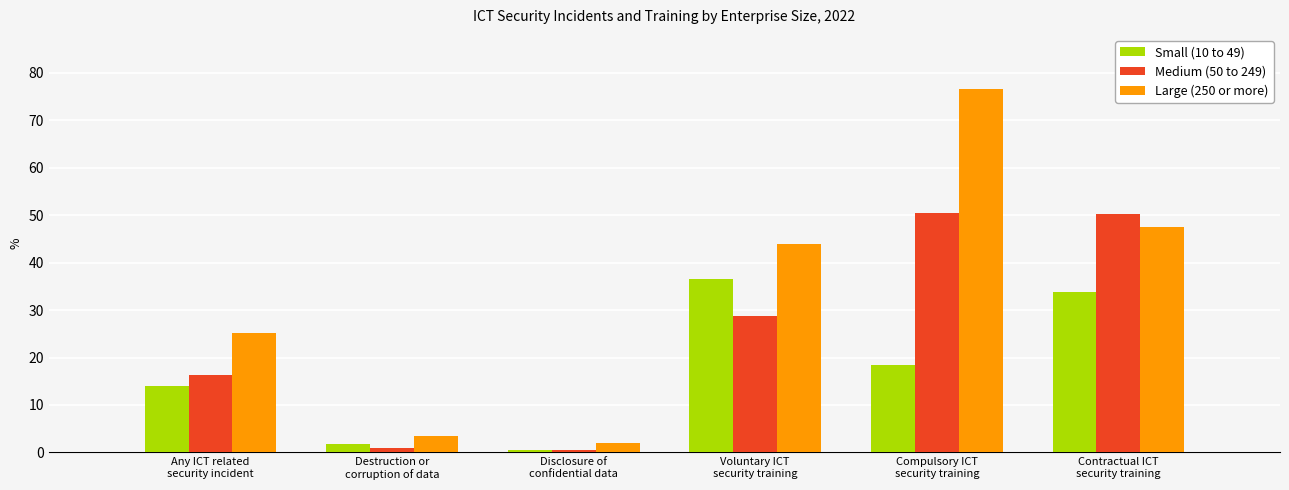

How many bars are there in total?

18